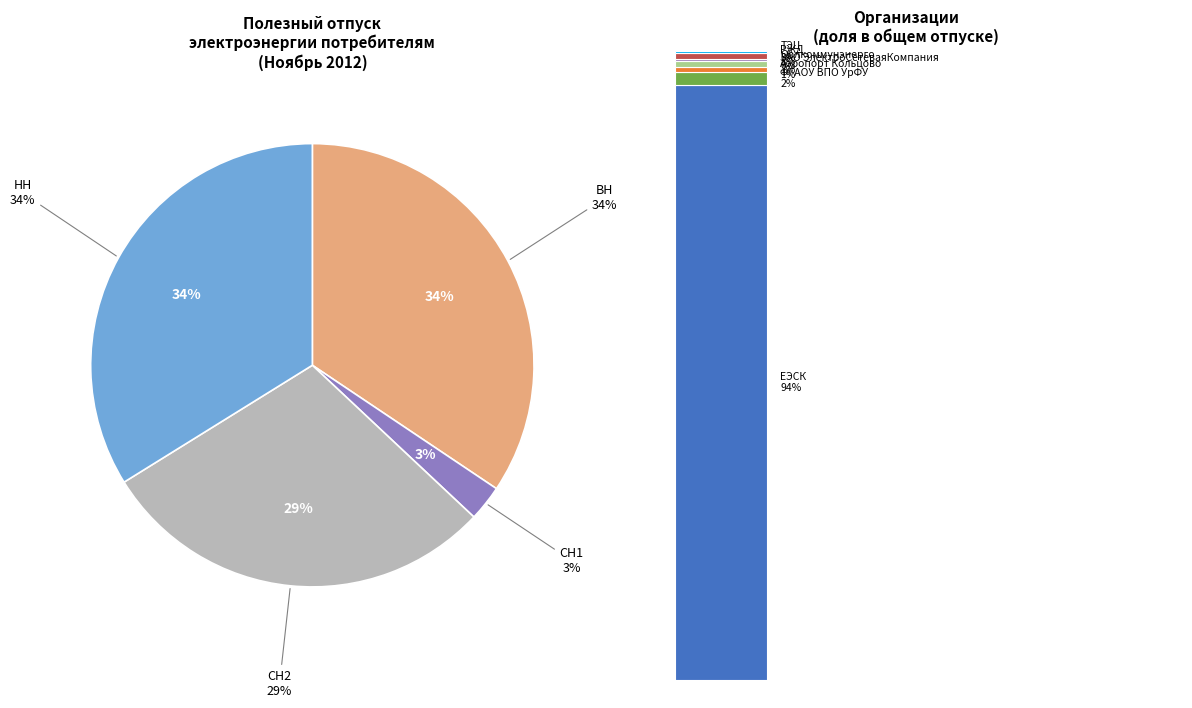

How many slices are in this pie chart?

4